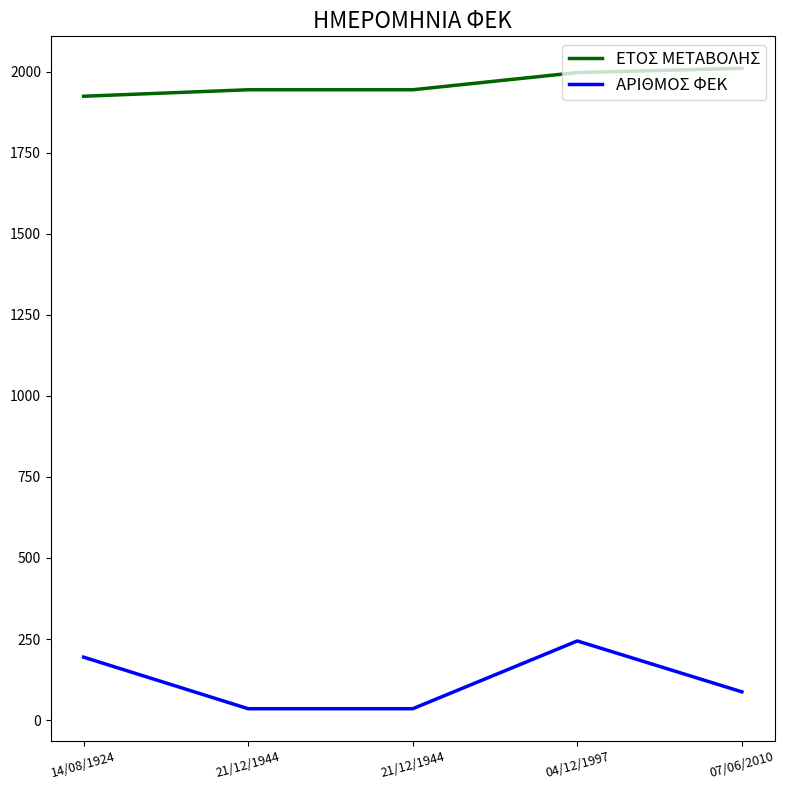

What is the sum of all ΕΤΟΣ ΜΕΤΑΒΟΛΗΣ values?

9819